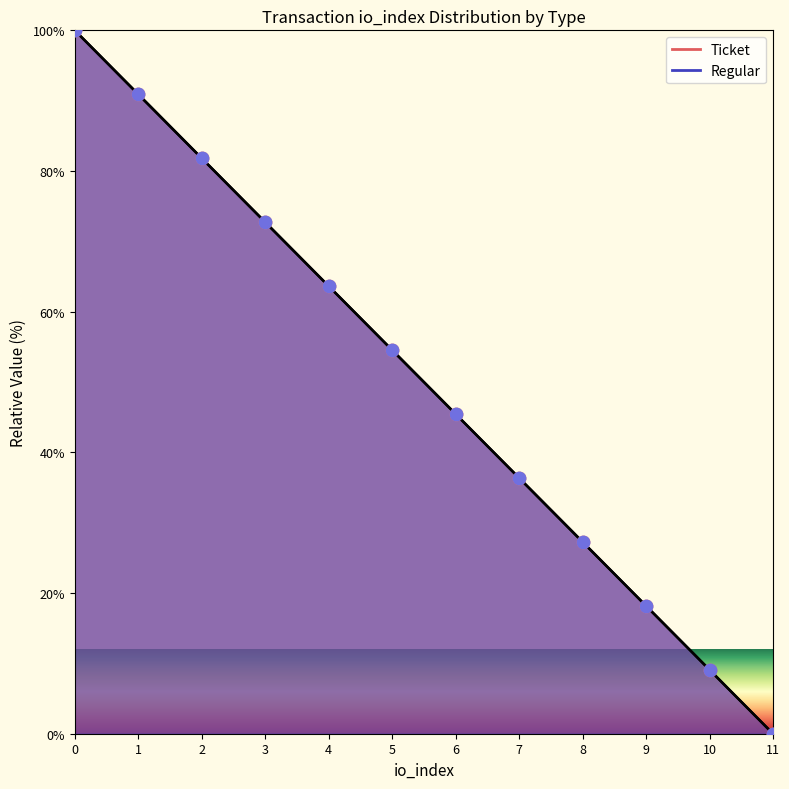

Between 1 and 11, which is larger?

1